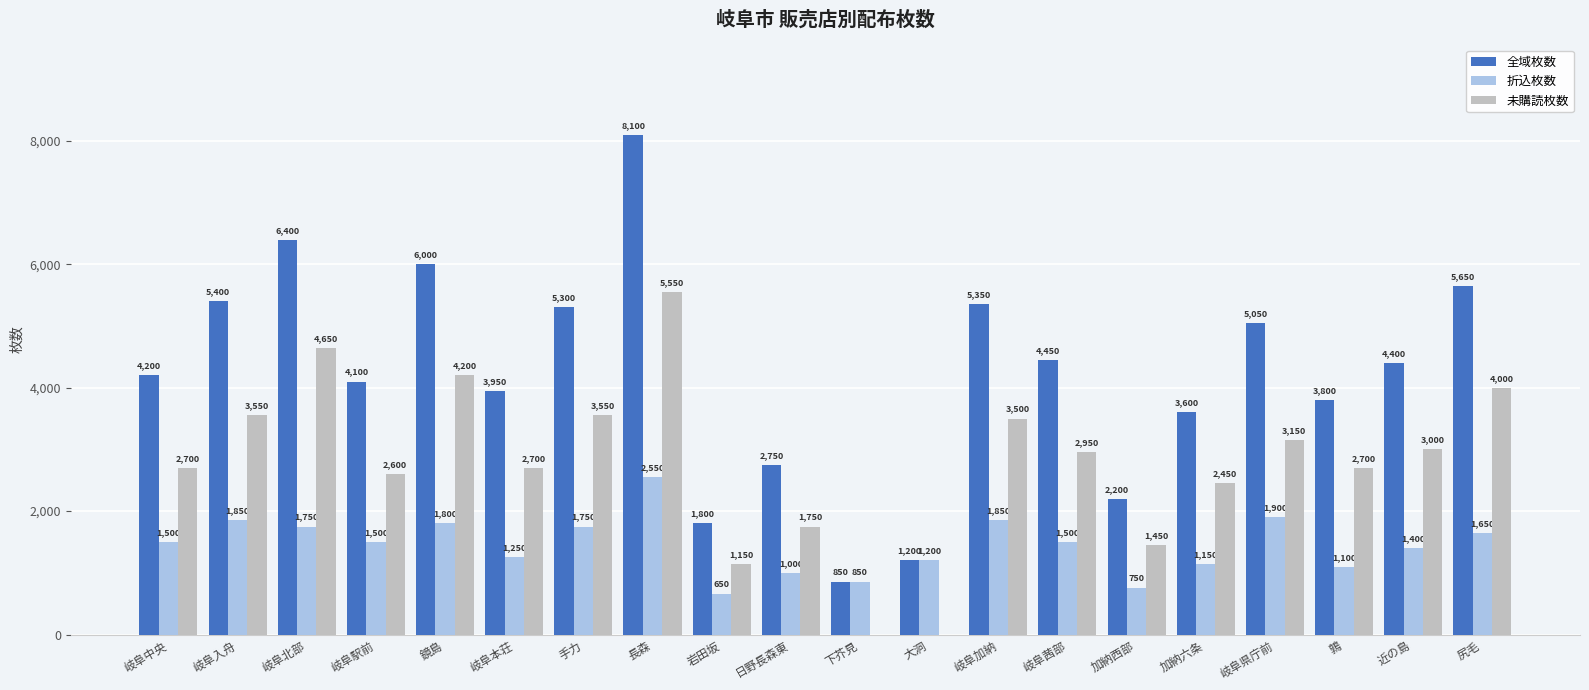

True or false: 未購読枚数 has a value of 2950 at 岐阜茜部.

True